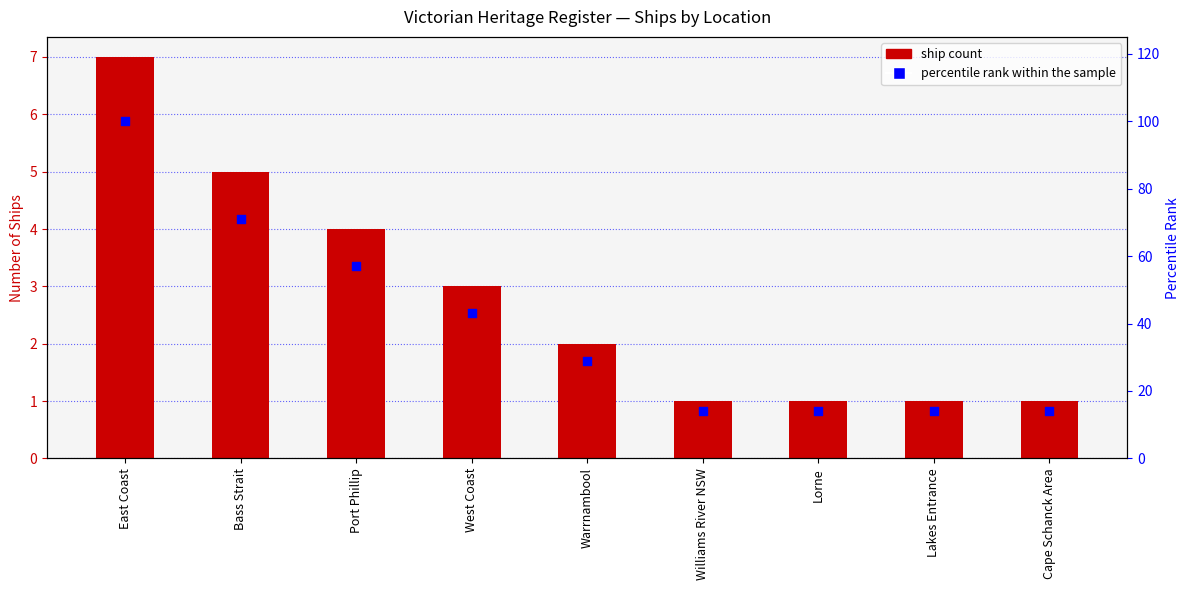

Is the value of percentile rank within the sample at Bass Strait greater than the value of Ship count at Lakes Entrance?

Yes